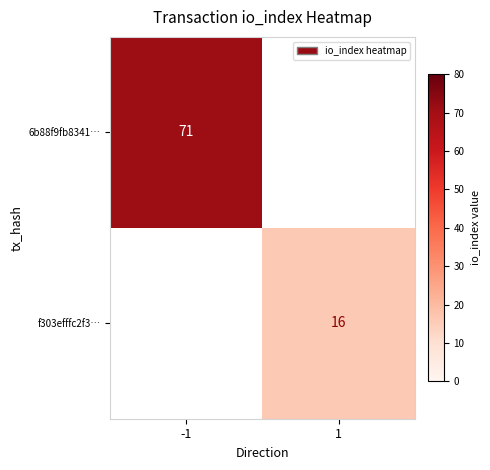

True or false: 6b88f9fb8341… has a value of 71 at -1.

True